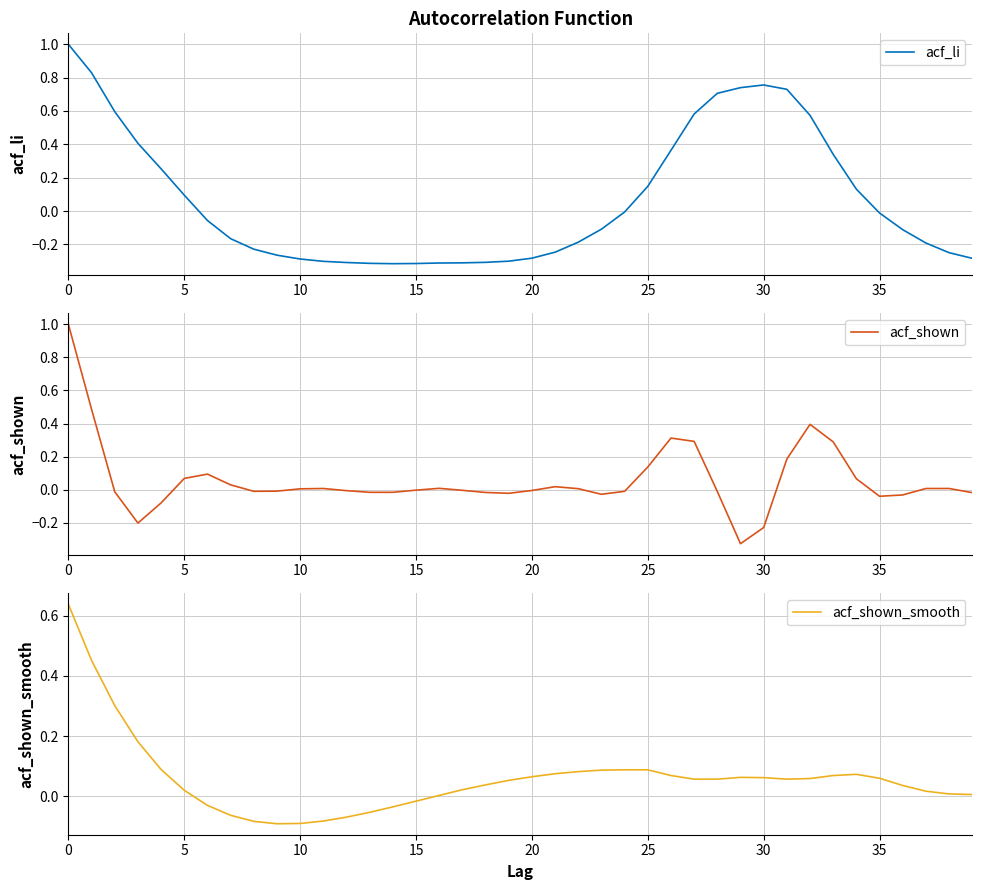

The acf_shown series shows 0.7 at 32. True or false?

False